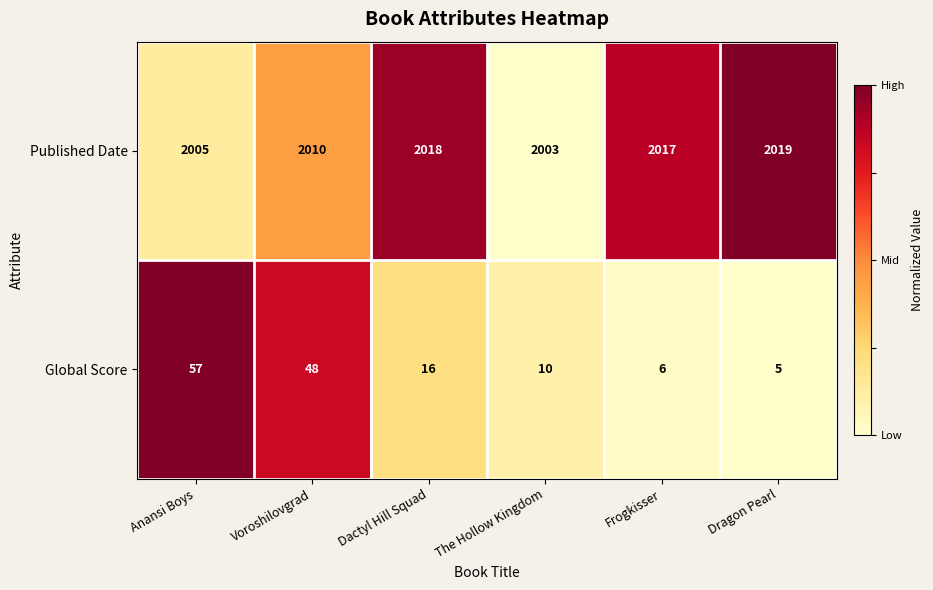

How many data points does each series have?

6